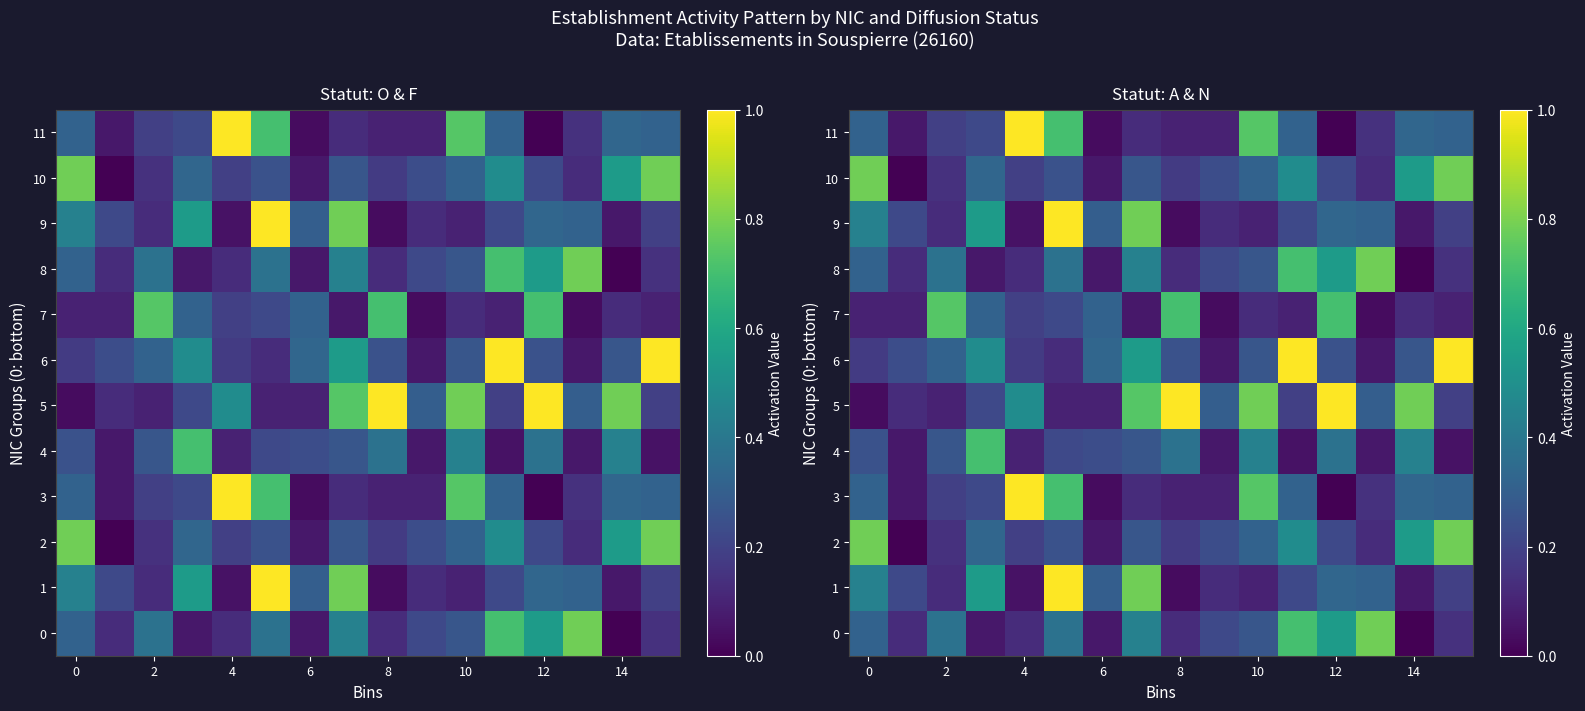

Between 11 and 14, which is larger?

11